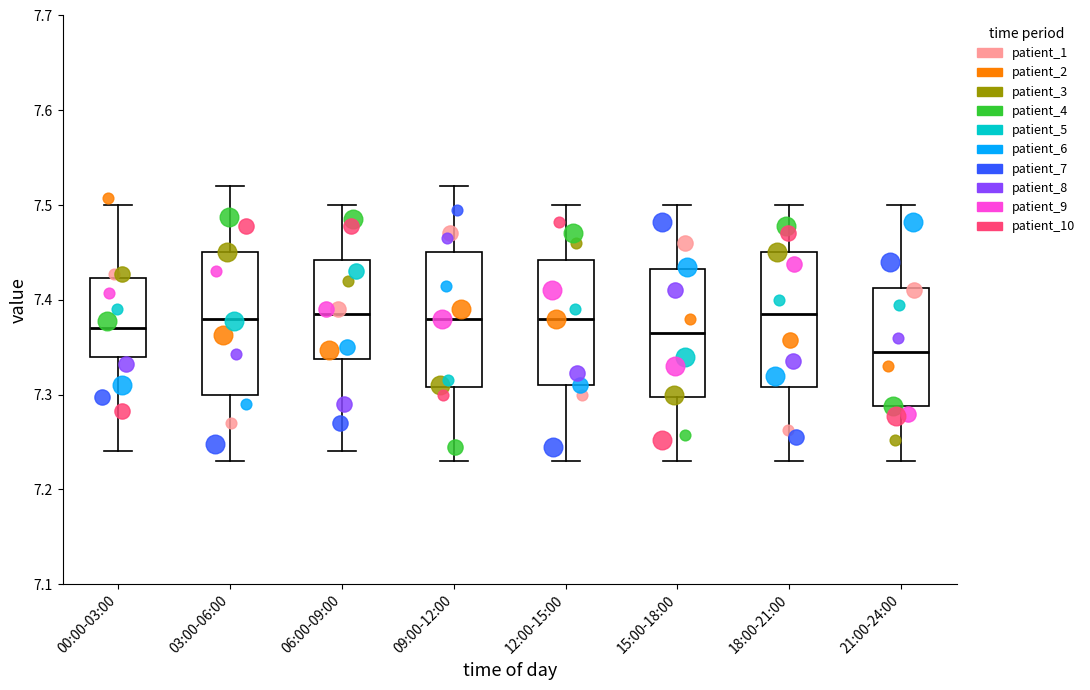

Which box's median line is the lowest?

21:00-24:00